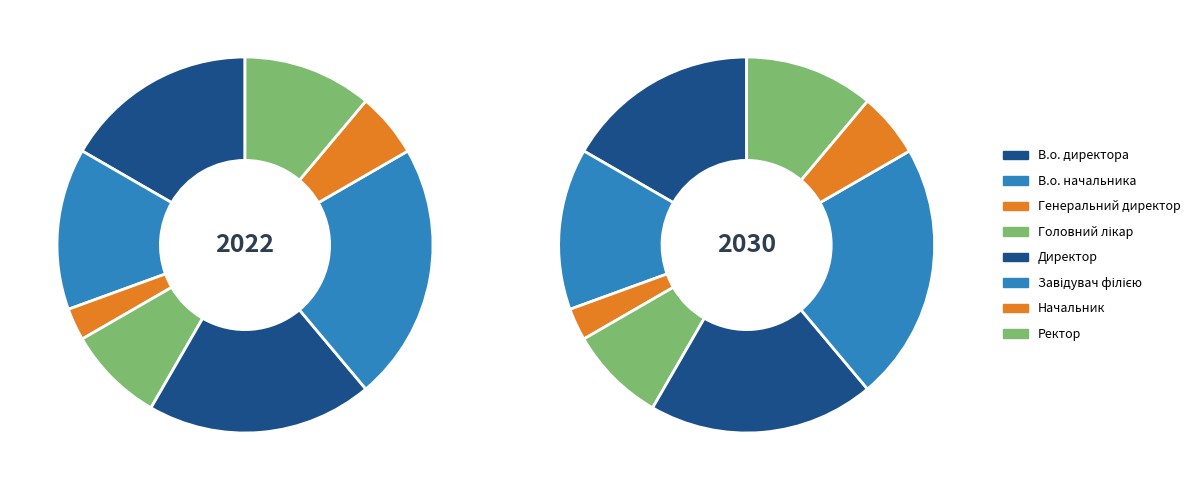

Approximately how many times larger is the value at Ректор compared to Завідувач філією?

0.5